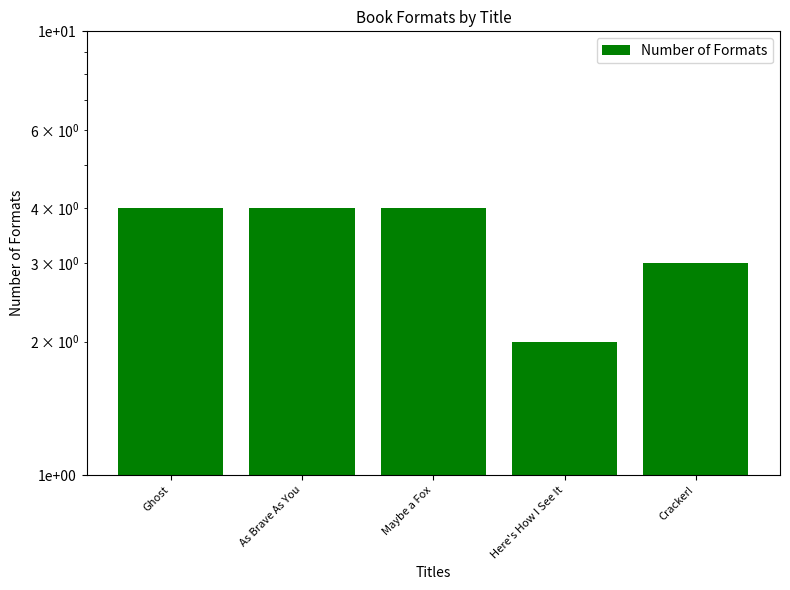

What is the change in value from As Brave As You to Cracker!?

-1